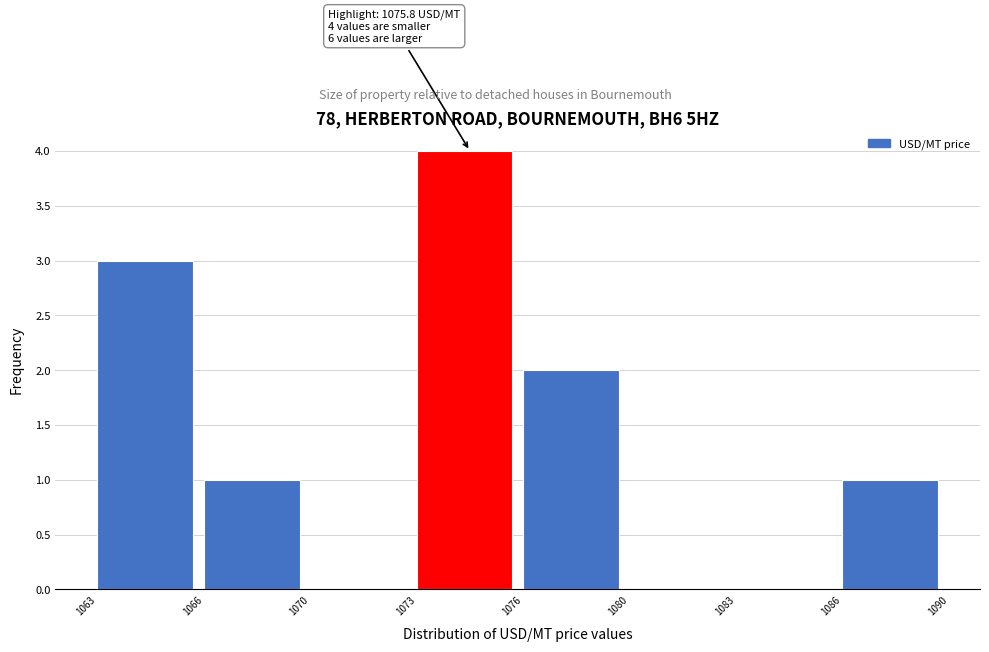

Reading left to right, transcribe all the data shown in this chart.

1063=3	1066=1	1070=0	1073=4	1076=2	1080=0	1083=0	1086=1